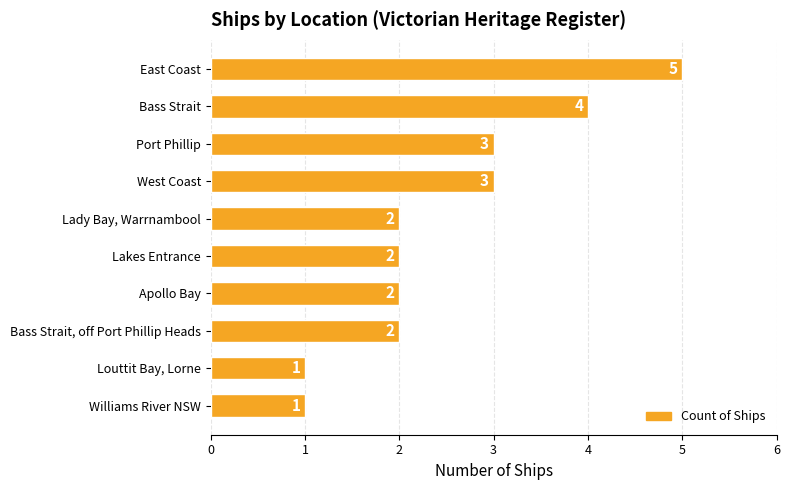

Count the values in the range 2 to 3.

6